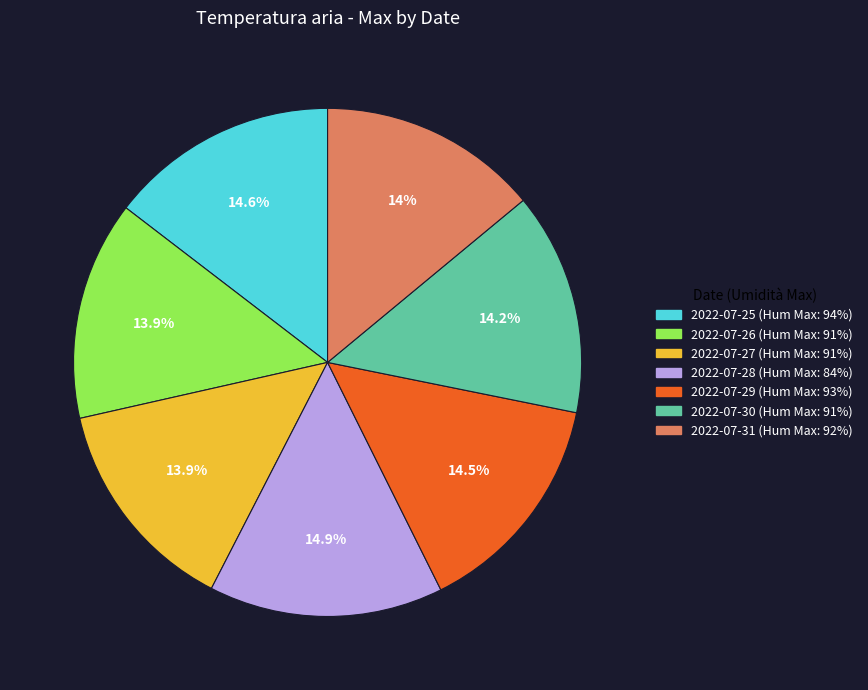

Is there any slice that represents more than half of the pie?

No